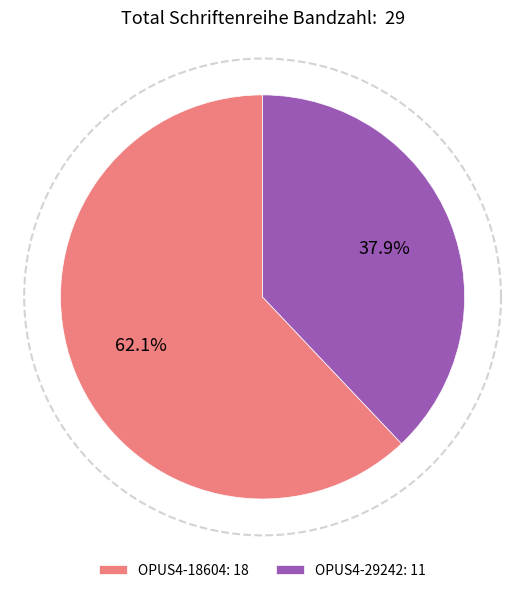

How much of the chart is everything except OPUS4-18604?

37.9%